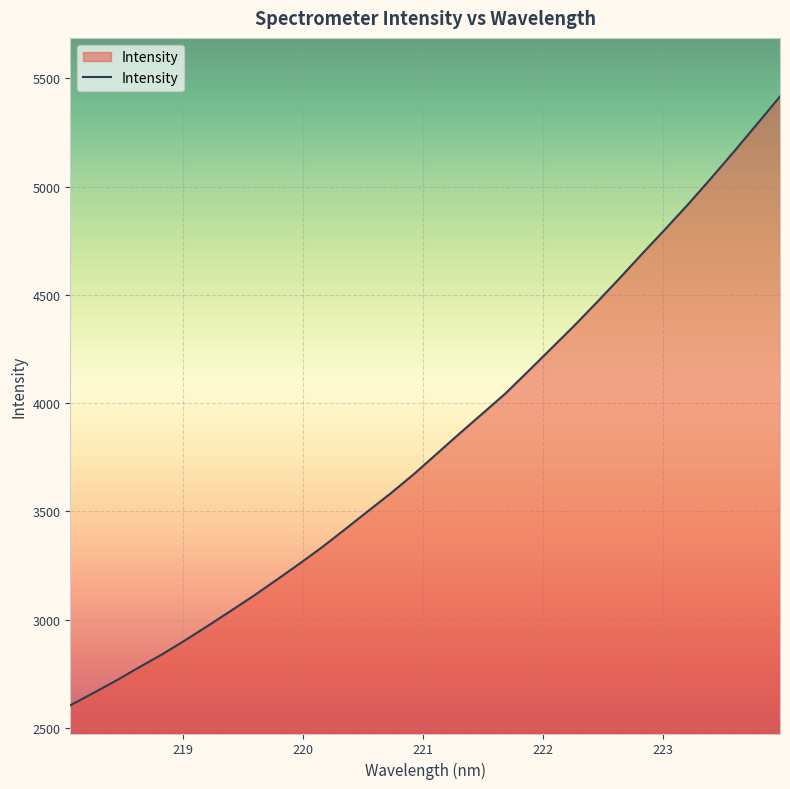

What is the minimum value shown in the chart?

2604.5